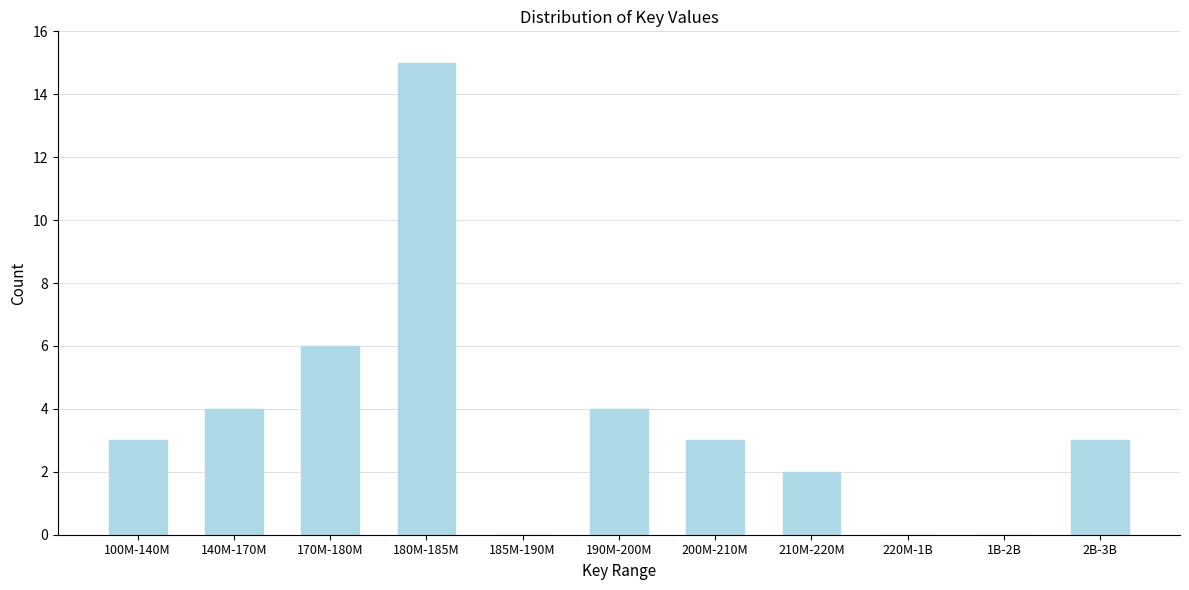

At which label is the value closest to 7?

170M-180M